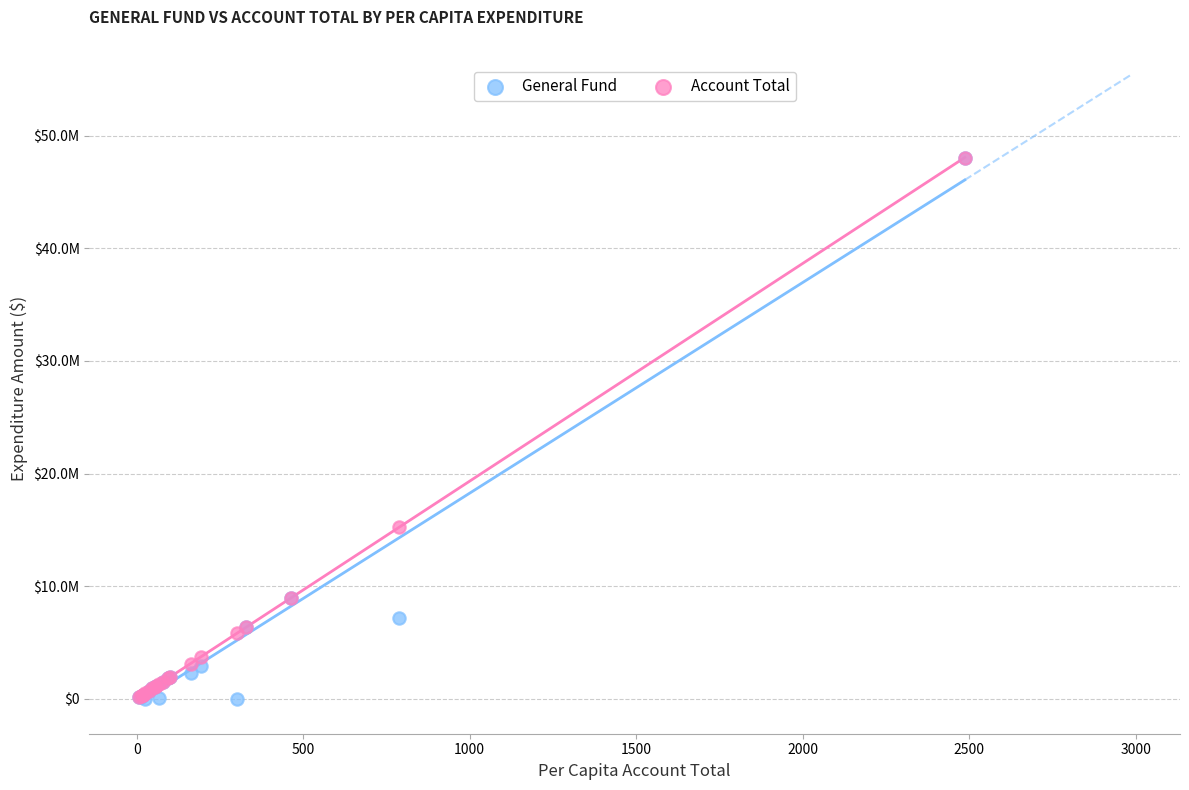

Which series has the widest spread of Y values?

General Fund